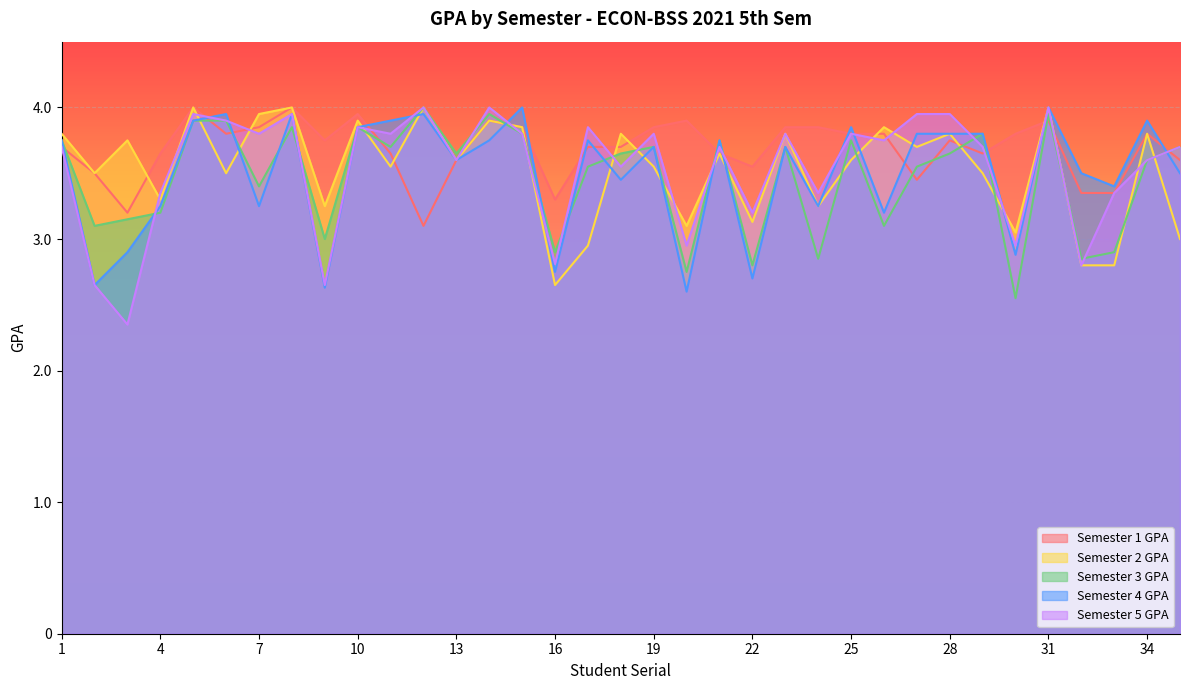

List the series in order of their peak value, lowest first.

Semester 1 GPA, Semester 2 GPA, Semester 3 GPA, Semester 4 GPA, Semester 5 GPA